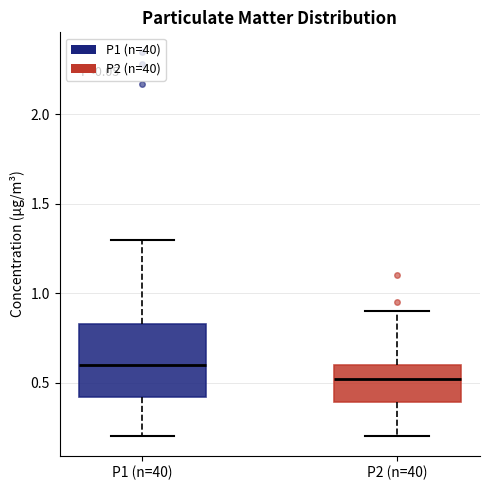

Reading left to right, transcribe this box plot: for each box, give where its median line is, the range the box spans, and where its two whiskers end, as read against the y-axis. The values are not printed on the chart, so give them approximately, as read against the axis.

P1 (n=40): median 0.60, box 0.40 to 0.85, whiskers 0.20 to 1.30
P2 (n=40): median 0.50, box 0.40 to 0.60, whiskers 0.20 to 0.90